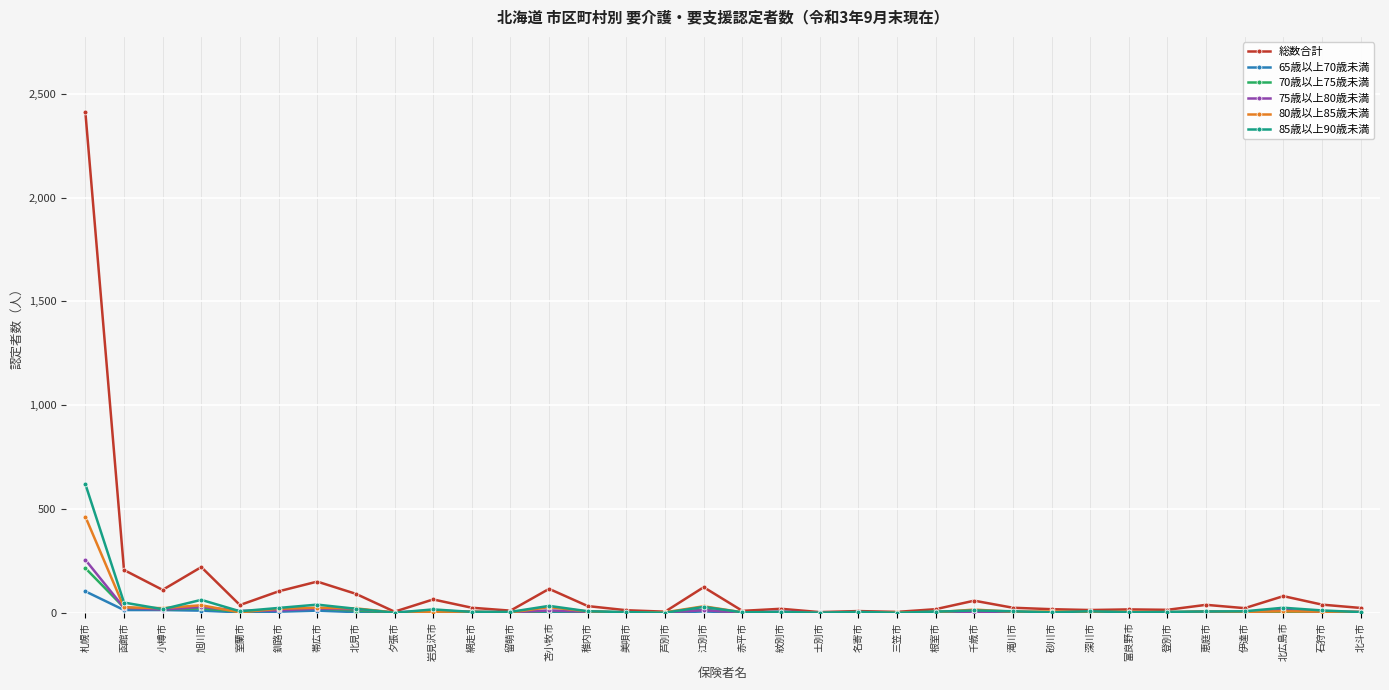

Is it true that 70歳以上75歳未満 equals 21 at 帯広市?

True